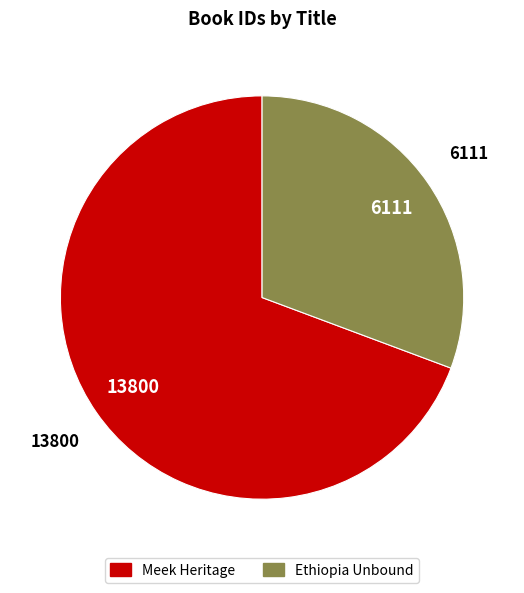

True or false: Meek Heritage accounts for 69% of the total.

True